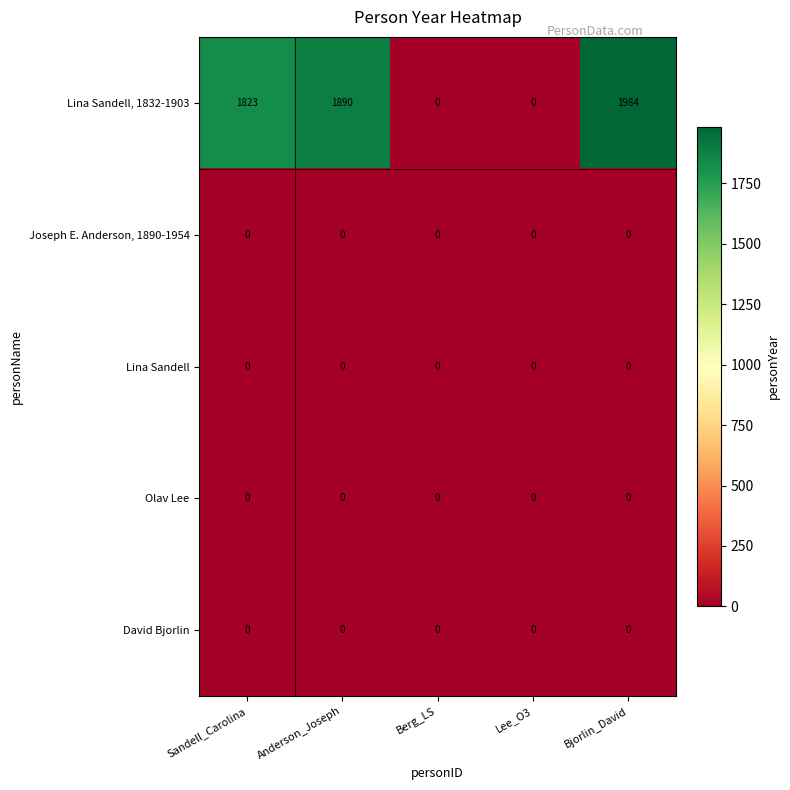

Which series changed the most between Sandell_Carolina and Berg_LS?

Lina Sandell, 1832-1903